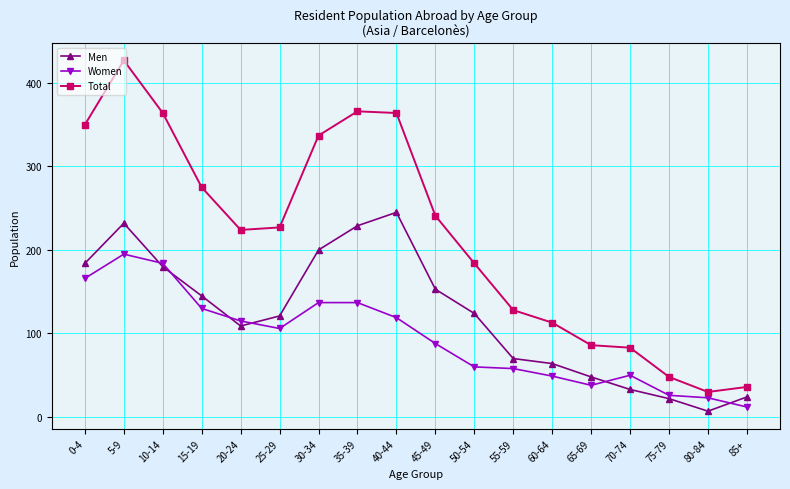

The Total series shows 618 at 0-4. True or false?

False